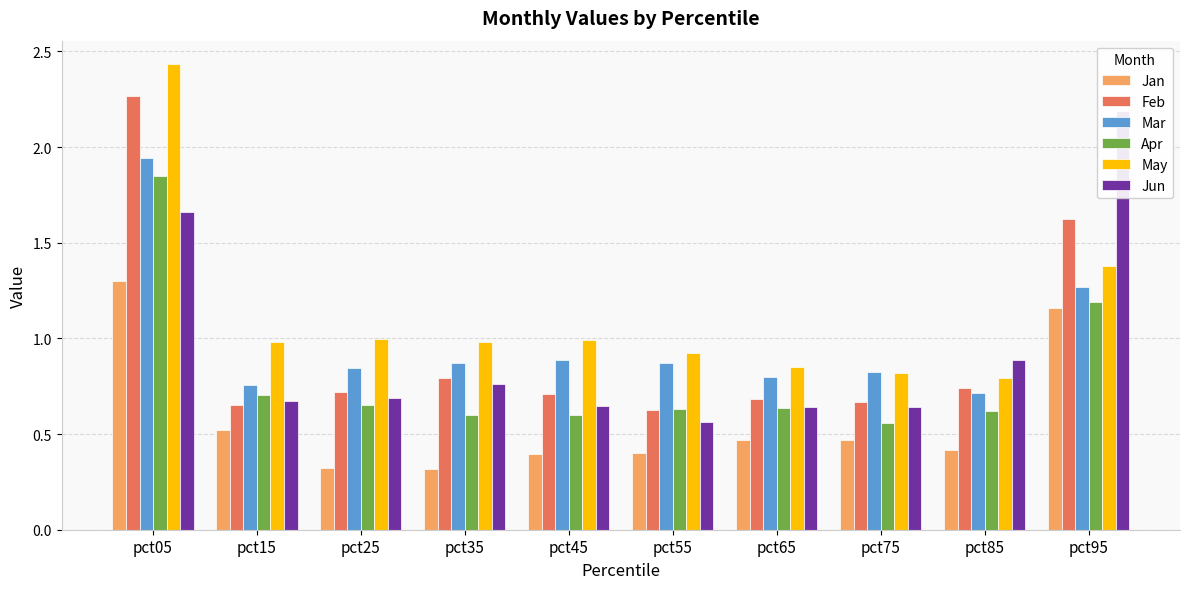

How many categories are shown in the chart?

10